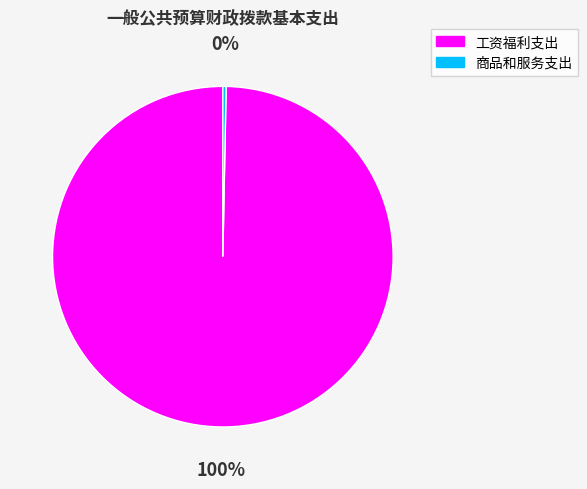

Rank the categories by value from lowest to highest.

商品和服务支出, 工资福利支出